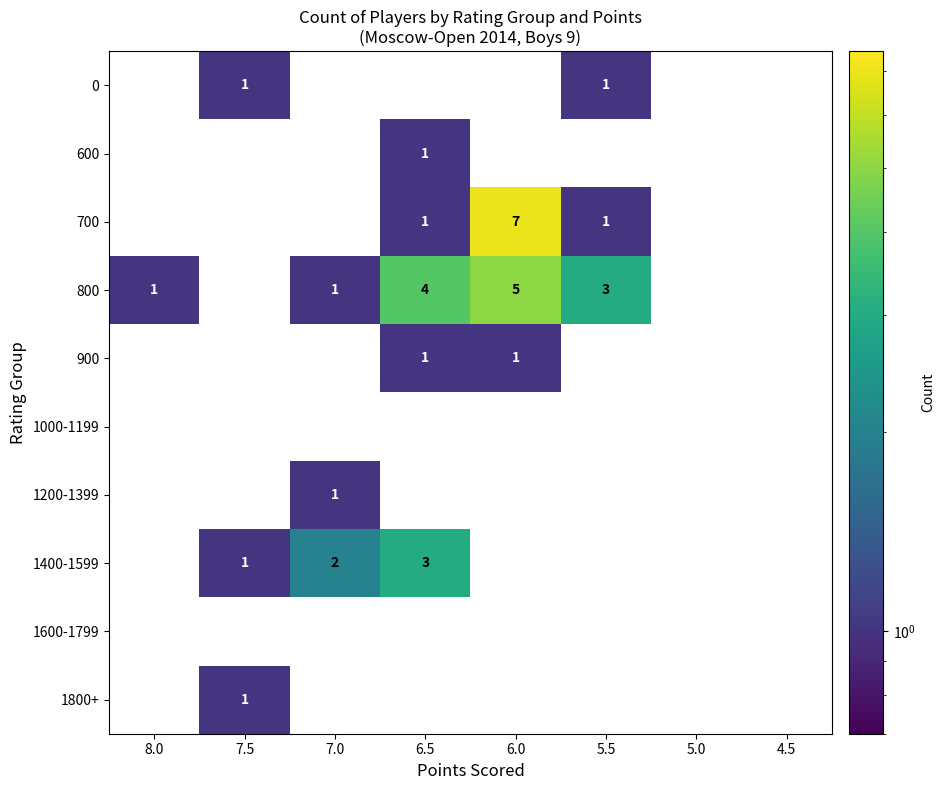

What is the total value across all series at 6.5?

10